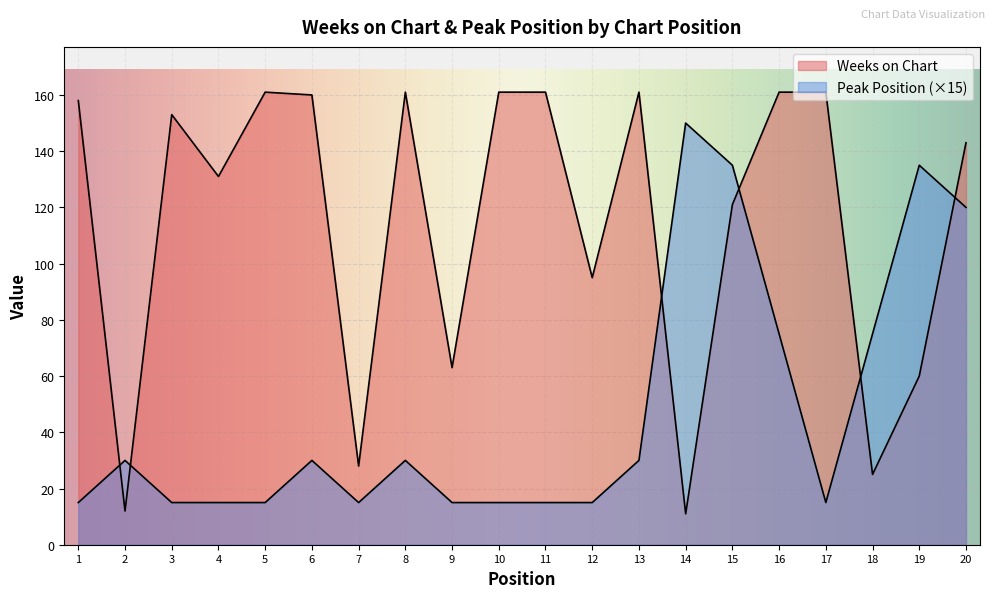

Between which two adjacent categories do Peak Position and Weeks on Chart first intersect?

1 and 2